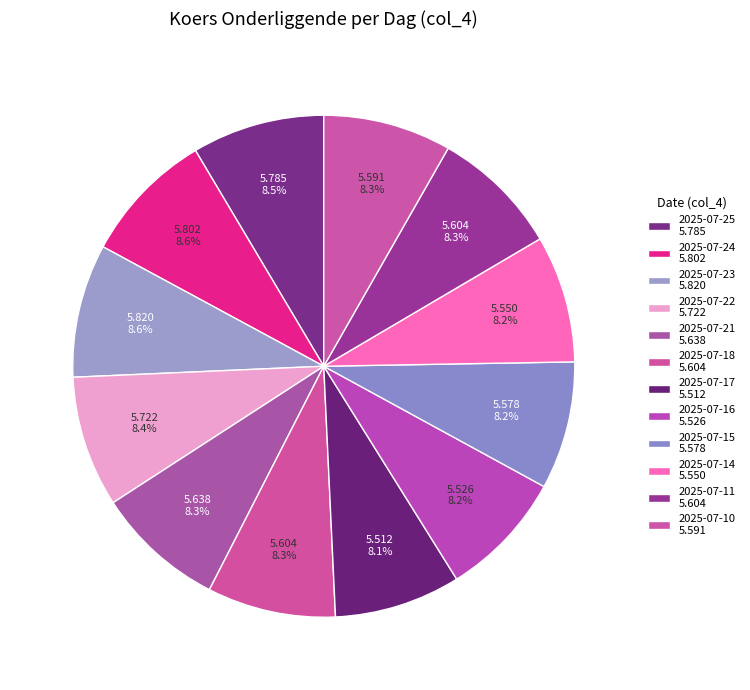

To the nearest percent, what is the combined percentage of 2025-07-11 and 2025-07-16?

16%